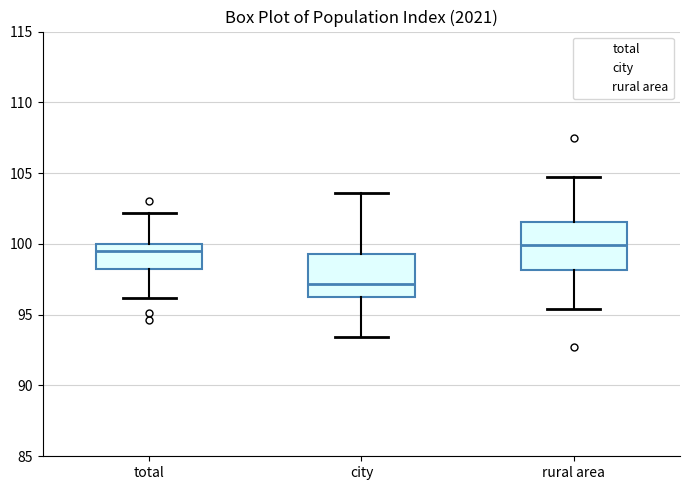

Reading left to right, transcribe this box plot: for each box, give where its median line is, the range the box spans, and where its two whiskers end, as read against the y-axis. The values are not printed on the chart, so give them approximately, as read against the axis.

total: median 99.5, box 98.0 to 100.0, whiskers 96.0 to 102.0
city: median 97.0, box 96.0 to 99.5, whiskers 93.5 to 103.5
rural area: median 100.0, box 98.0 to 101.5, whiskers 95.5 to 104.5